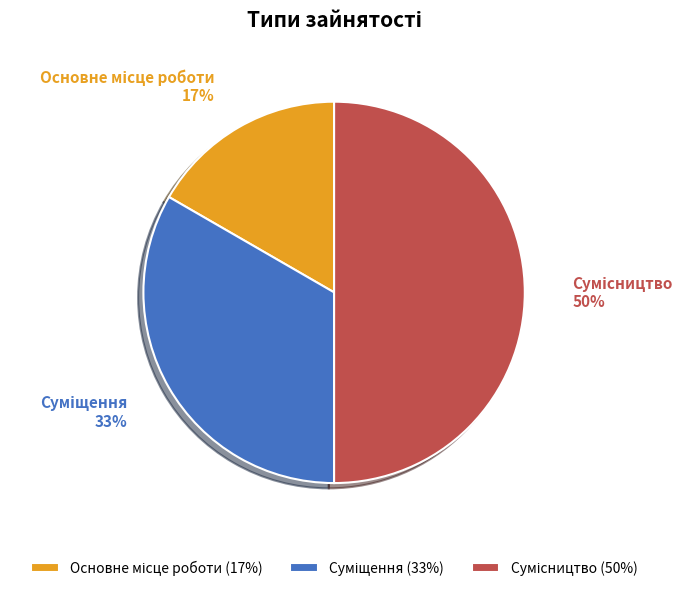

To the nearest percent, what is the average slice percentage?

33%